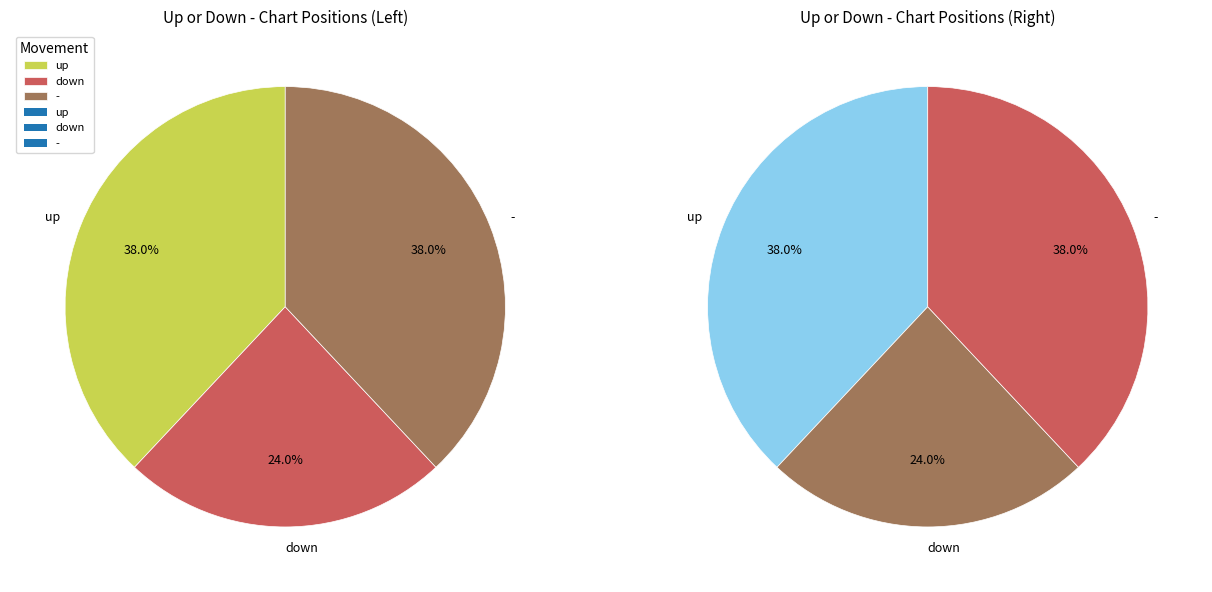

To the nearest percent, what portion does down represent?

24%